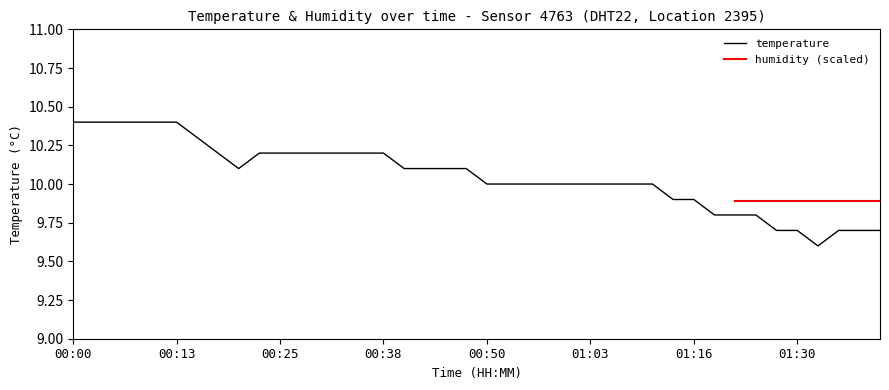

At which label does the data first exceed 10?

00:00